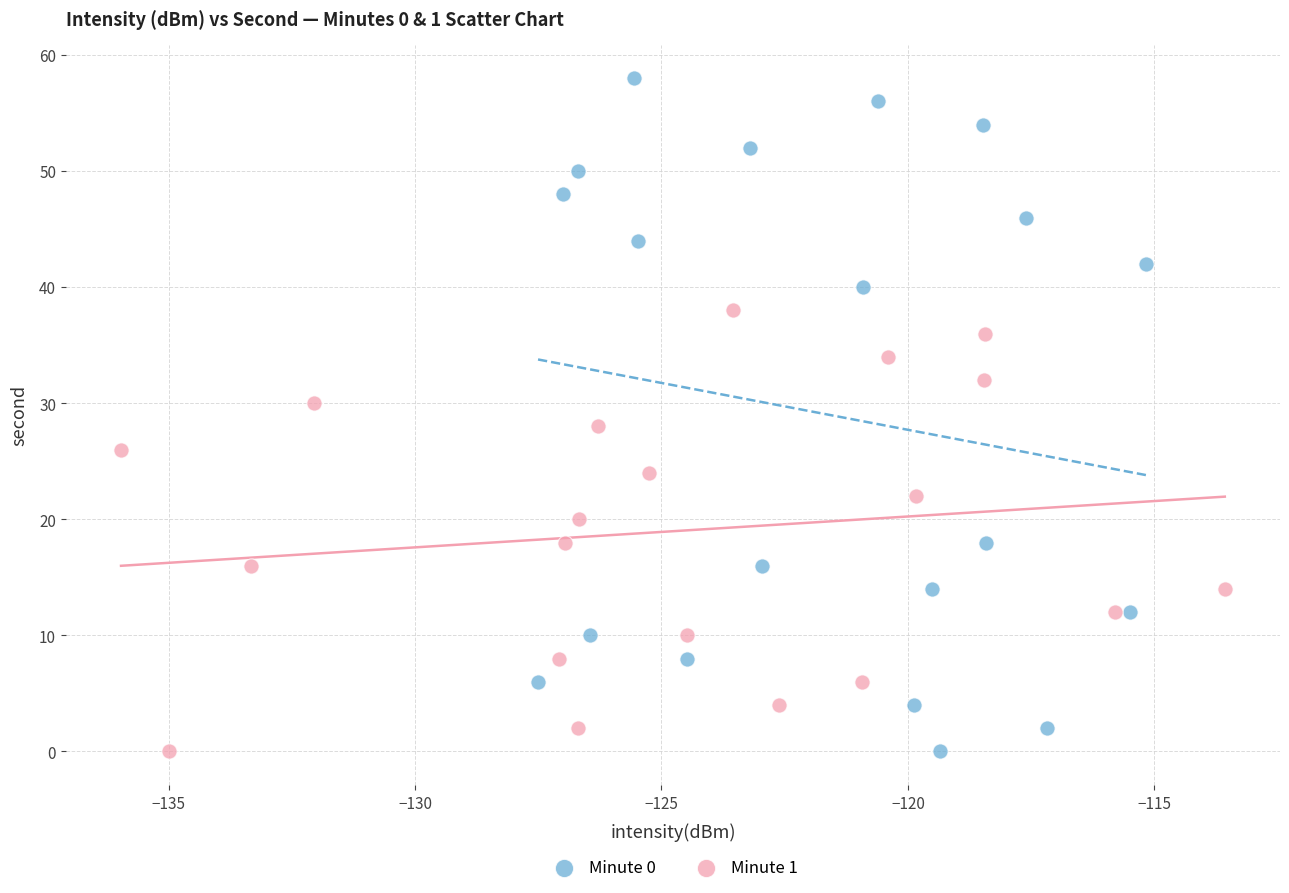

What are all the series names shown in the legend?

Minute 0, Minute 1